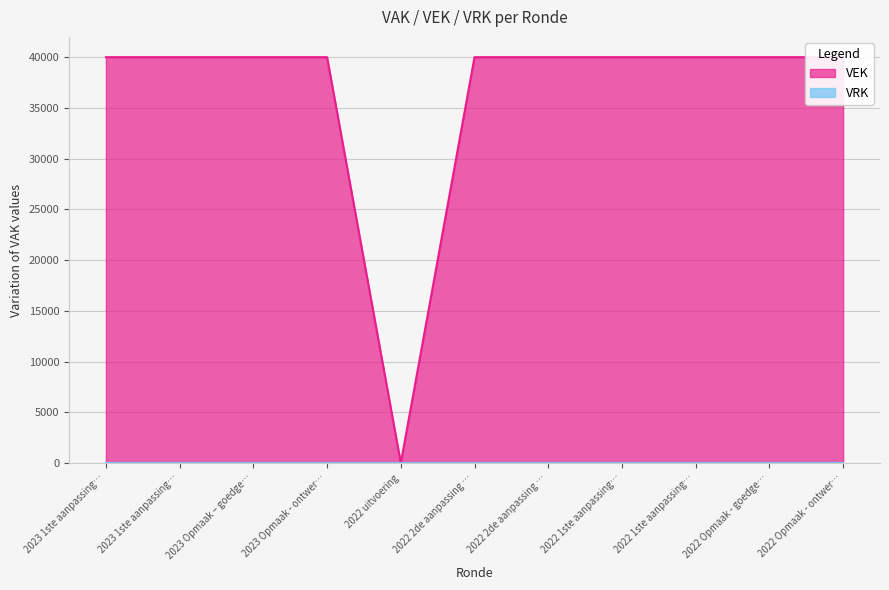

Between 2022 Opmaak - goedge… and 2022 1ste aanpassing…, which is larger?

2022 Opmaak - goedge…